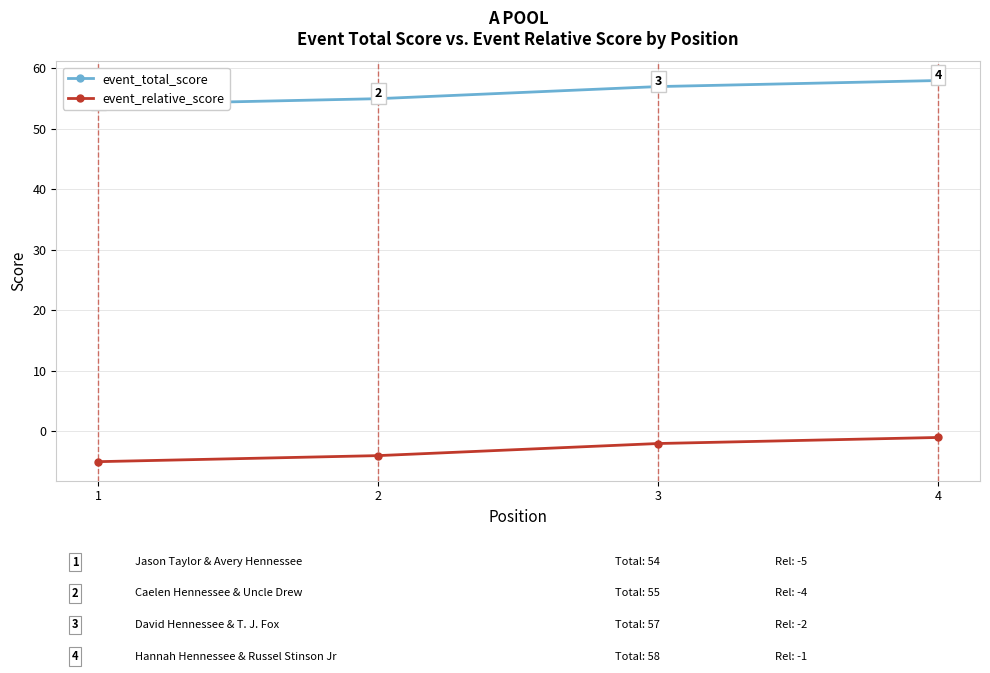

At 4, list the series in order from smallest to largest.

event_relative_score, event_total_score